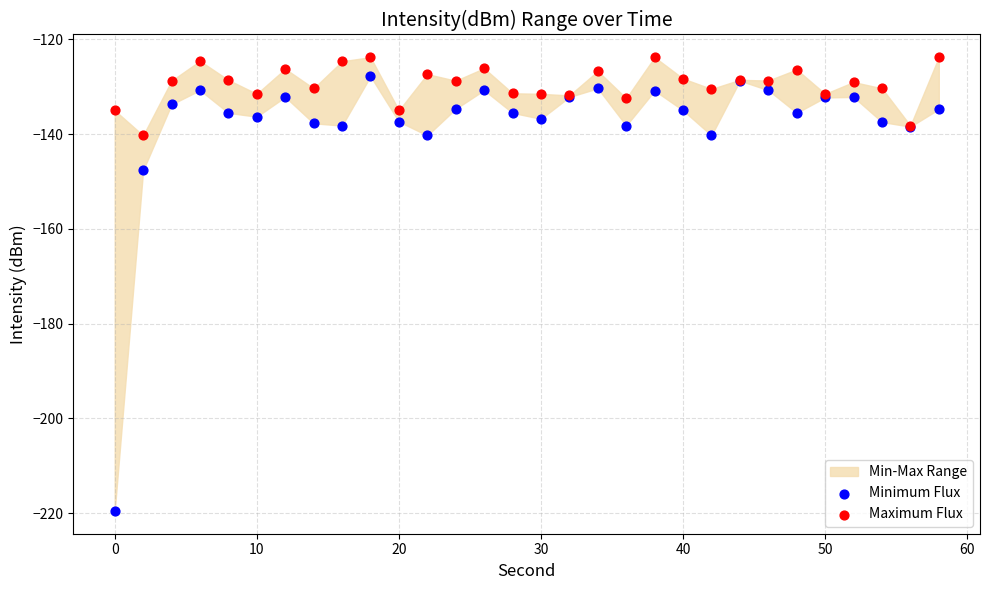

In the Minimum Flux series, what Y value is closest to -173?

-147.6